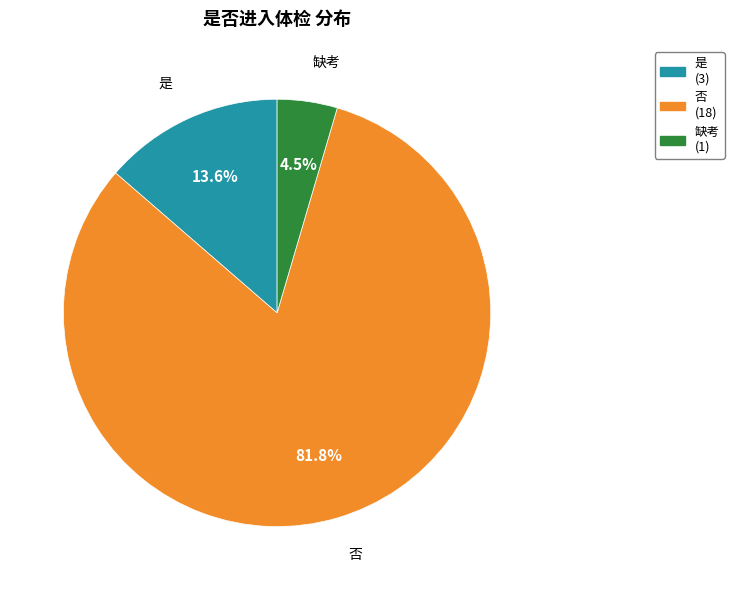

True or false: 是 accounts for 14% of the total.

True